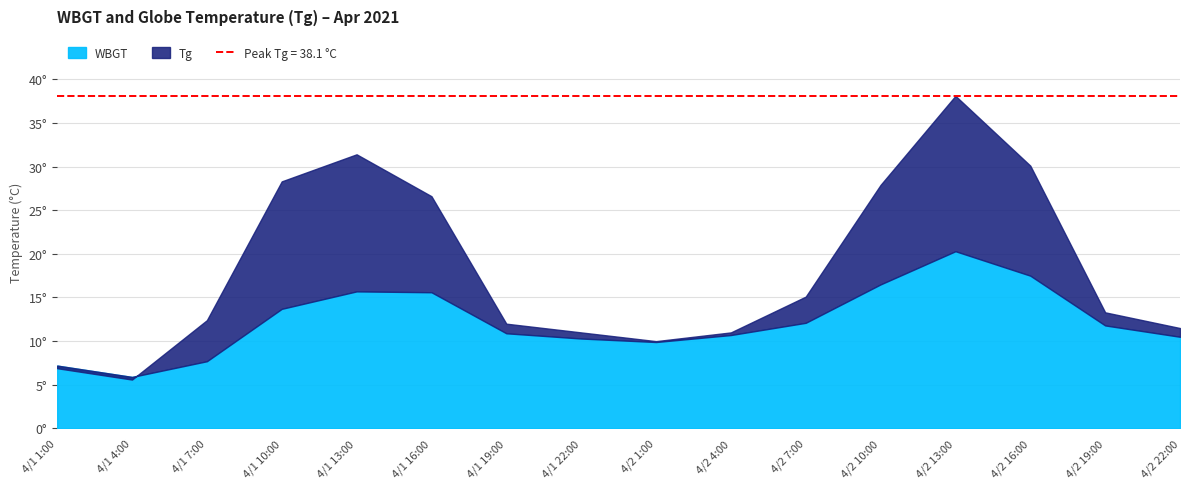

Where does the WBGT series first go above 11?

4/1 10:00